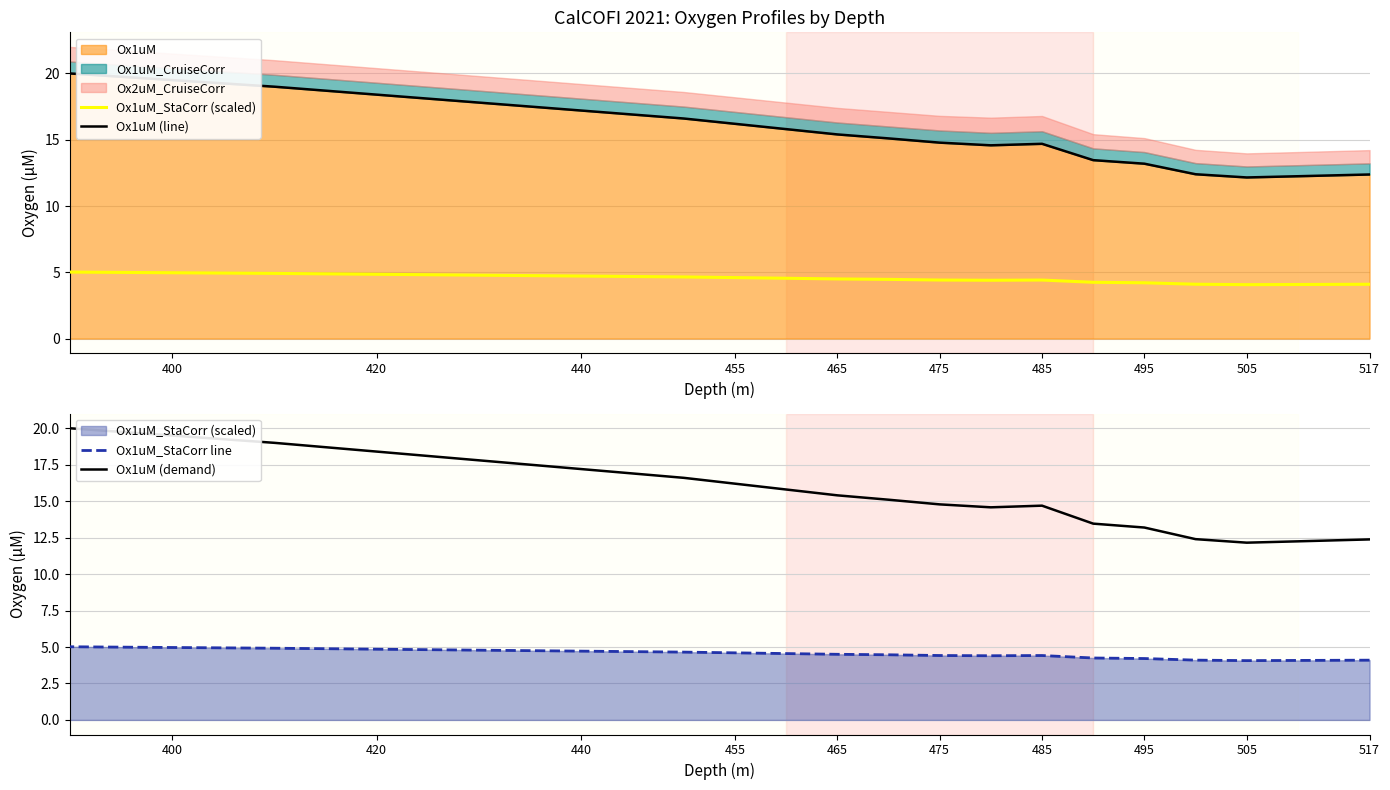

What is the sum of all Ox1uM_StaCorr line values?

90.0